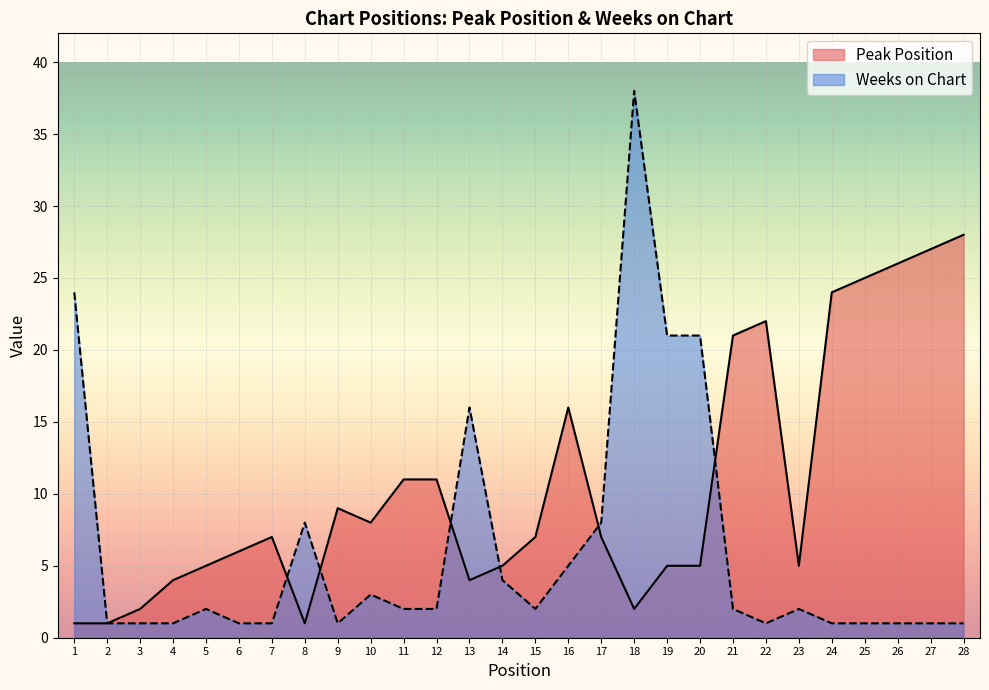

Reading left to right, transcribe all the data shown in this chart.

Peak Position: 1	1	2	4	5	6	7	1	9	8	11	11	4	5	7	16	7	2	5	5	21	22	5	24	25	26	27	28
Weeks on Chart: 24	1	1	1	2	1	1	8	1	3	2	2	16	4	2	5	8	38	21	21	2	1	2	1	1	1	1	1